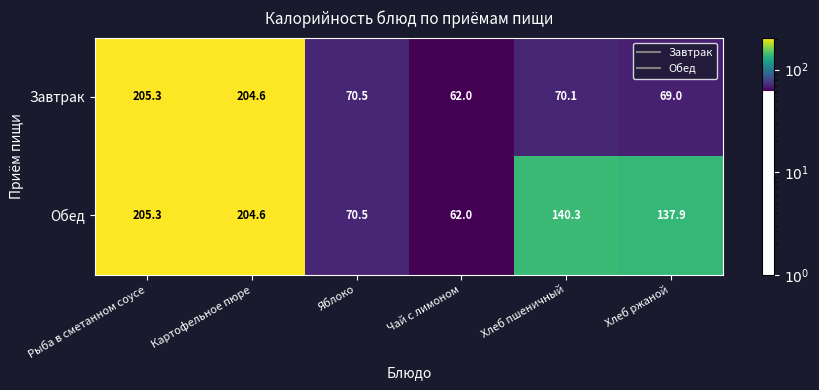

Reading left to right, transcribe all the data shown in this chart.

Завтрак: 205.3	204.6	70.5	62.0	70.1	69.0
Обед: 205.3	204.6	70.5	62.0	140.3	137.9